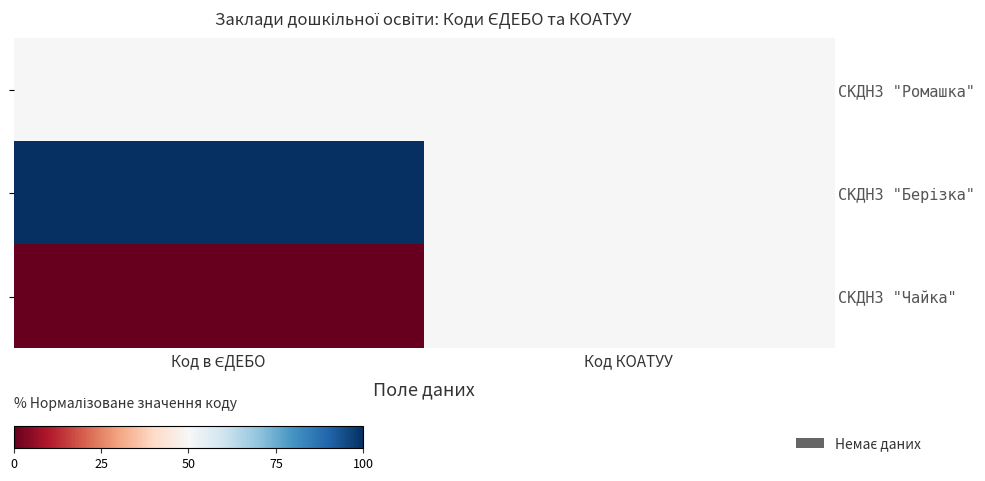

Between Код в ЄДЕБО and Код КОАТУУ, which series saw the biggest shift?

СКДНЗ "Берізка"